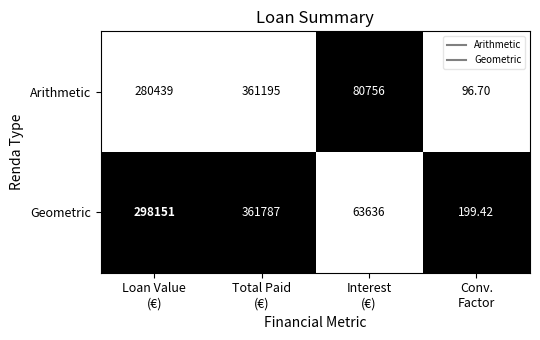

Which series has the largest total across all categories?

Geometric